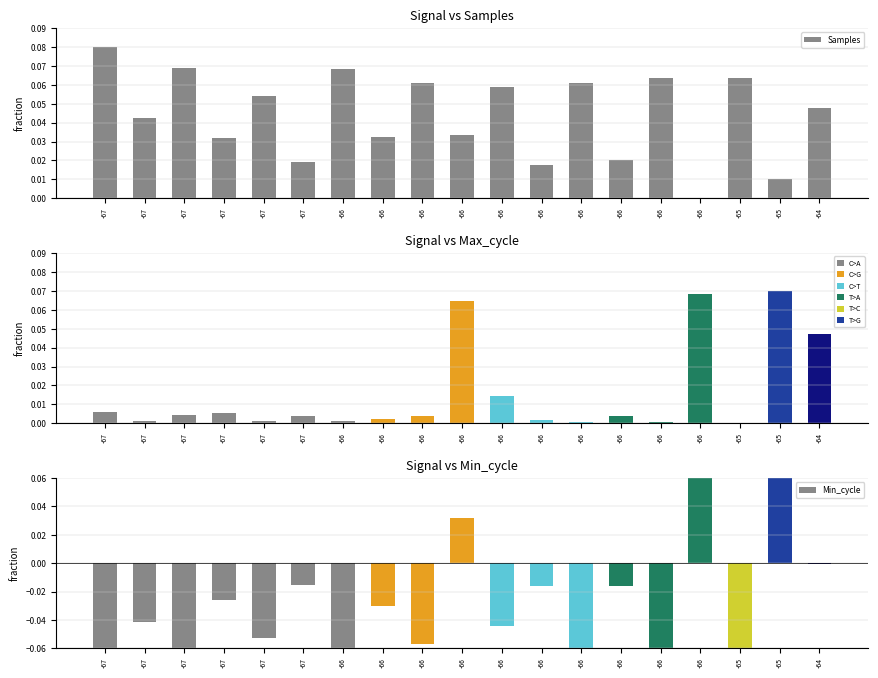

Which series has the widest spread of values?

Min_cycle